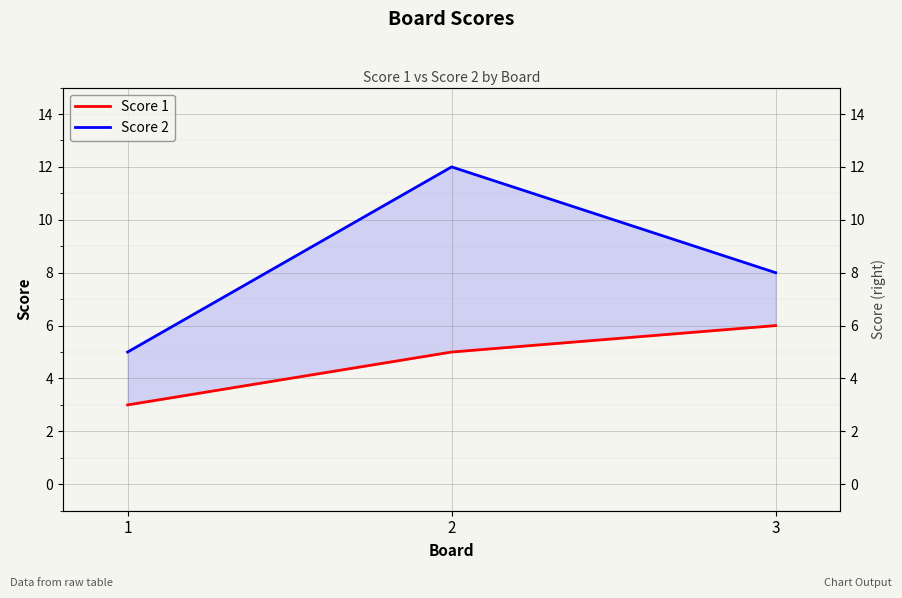

Reading left to right, what are all the values shown in this chart?

Score 1: 3	5	6
Score 2: 5	12	8